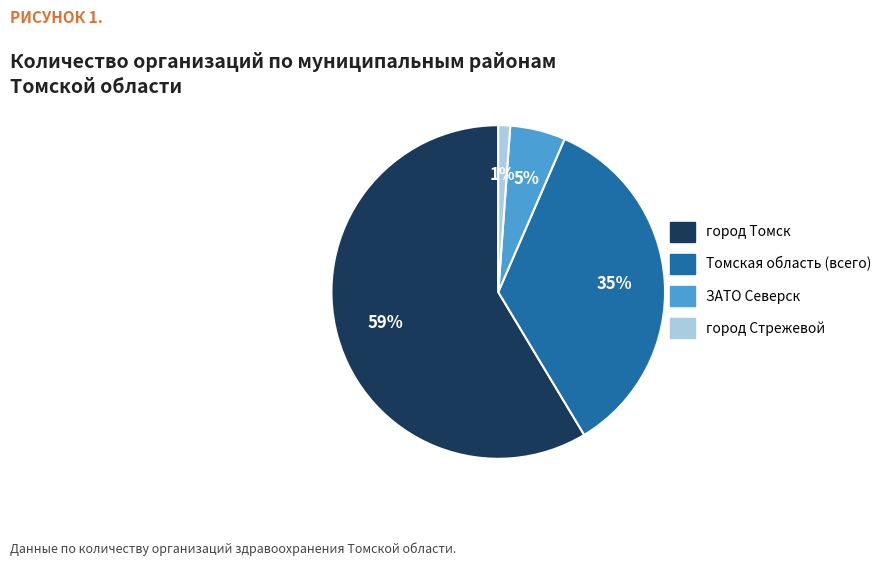

Between Томская область (всего) and город Стрежевой, which is larger?

Томская область (всего)